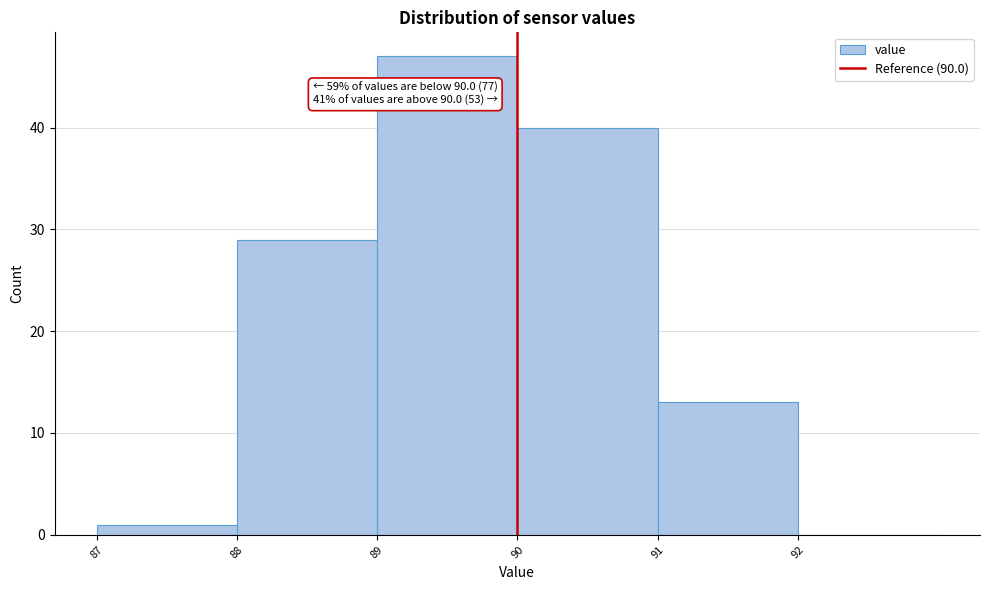

Which range on the x-axis has the tallest bar?

89 to 90